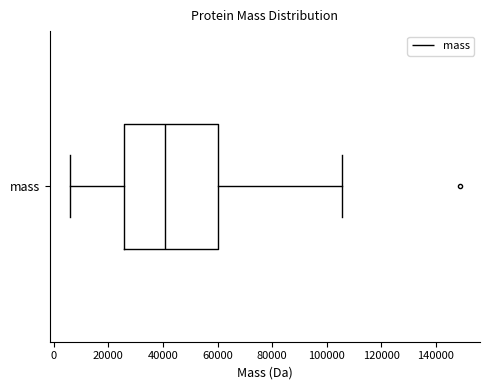

Transcribe this box plot: give where the median line is, the range the box spans, and where the two whiskers end, as read against the x-axis. The values are not printed on the chart, so give them approximately, as read against the axis.

median 40000, box 26000 to 60000, whiskers 6000 to 106000